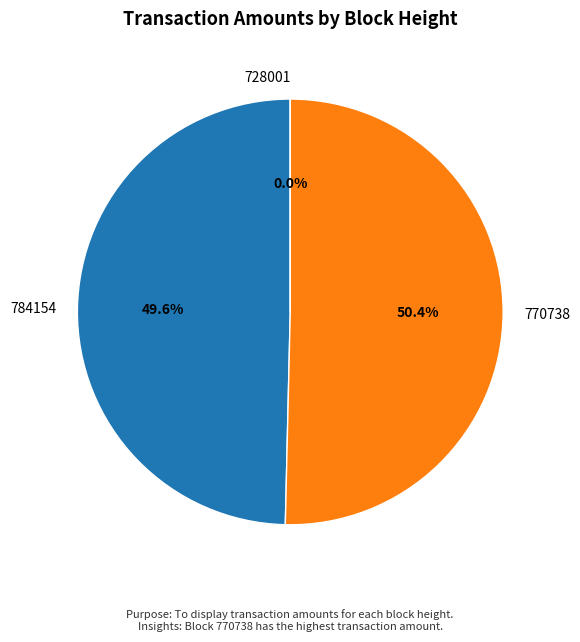

Is it true that 728001 is 12% of the pie?

False